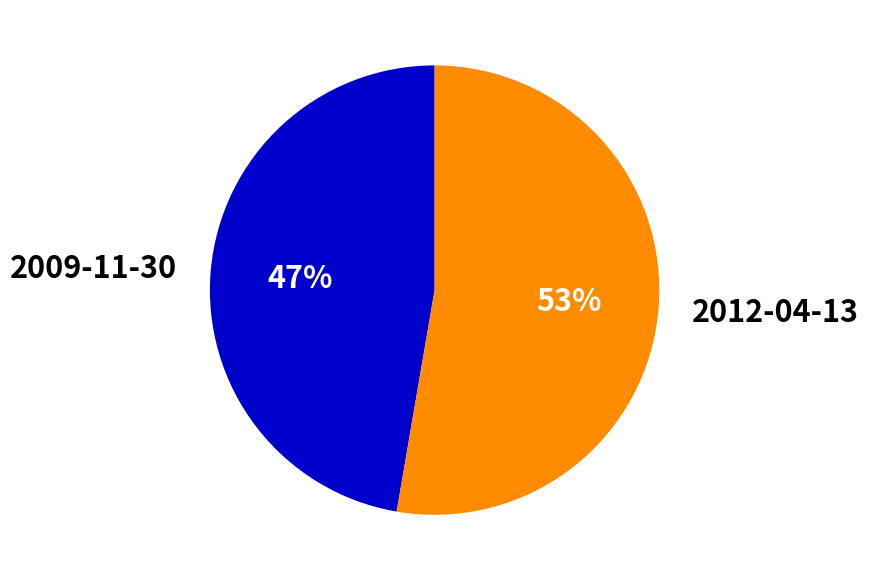

Which has a higher value, 2012-04-13 or 2009-11-30?

2012-04-13